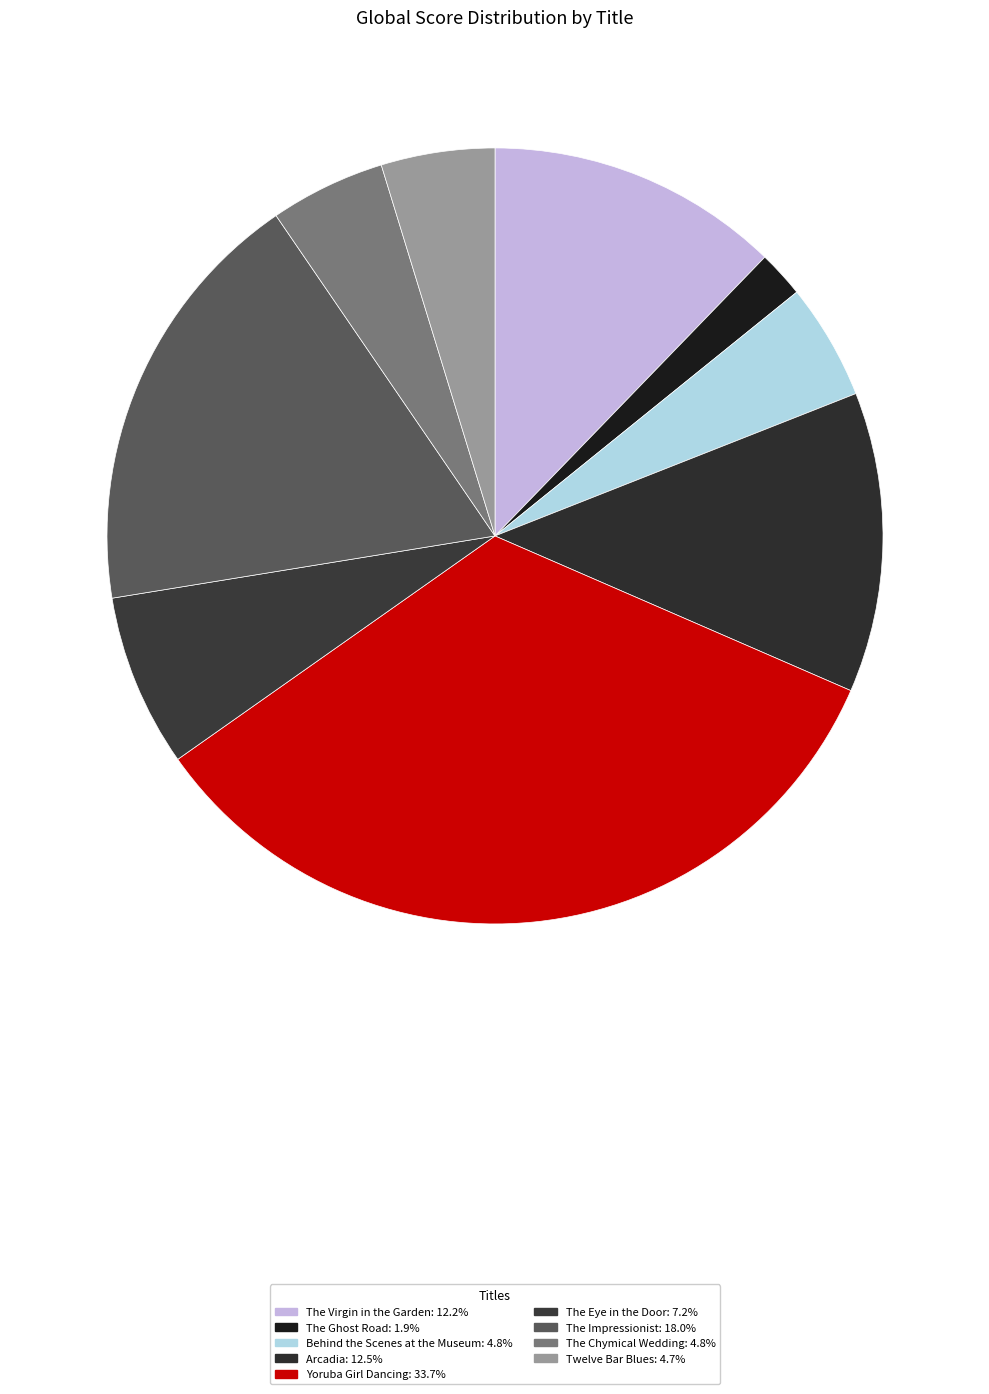

To the nearest percent, what is the average slice percentage?

11%